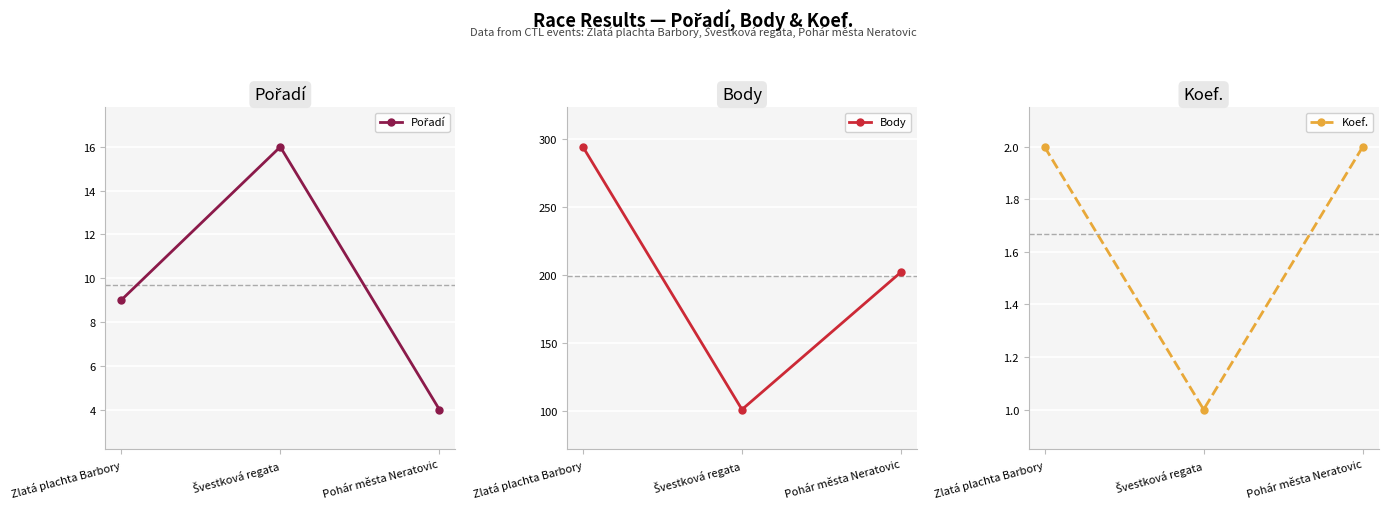

What is the average value of the Koef. series?

2